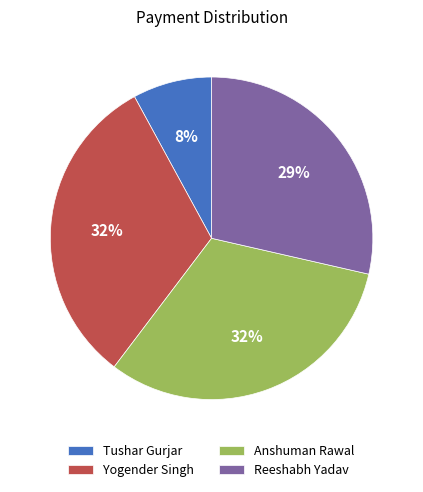

Which has a higher value, Anshuman Rawal or Reeshabh Yadav?

Anshuman Rawal